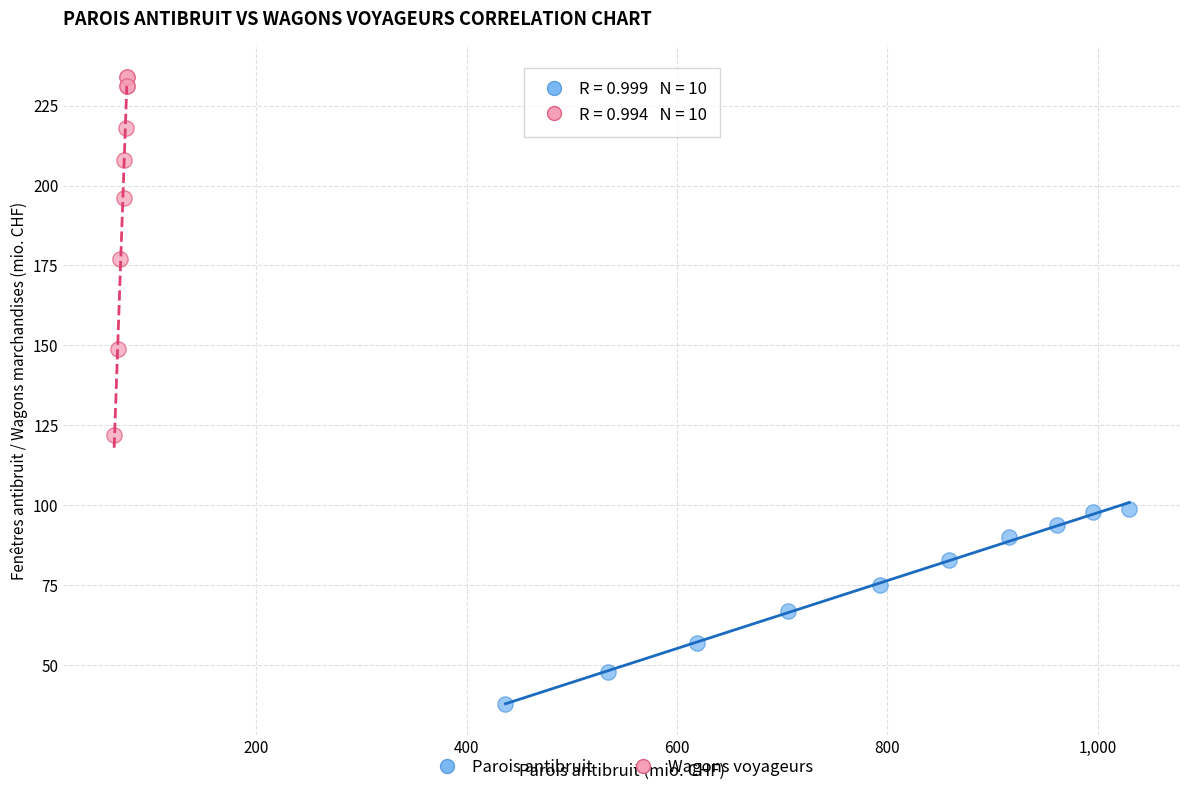

Which series contains the highest Y value?

Wagons voyageurs